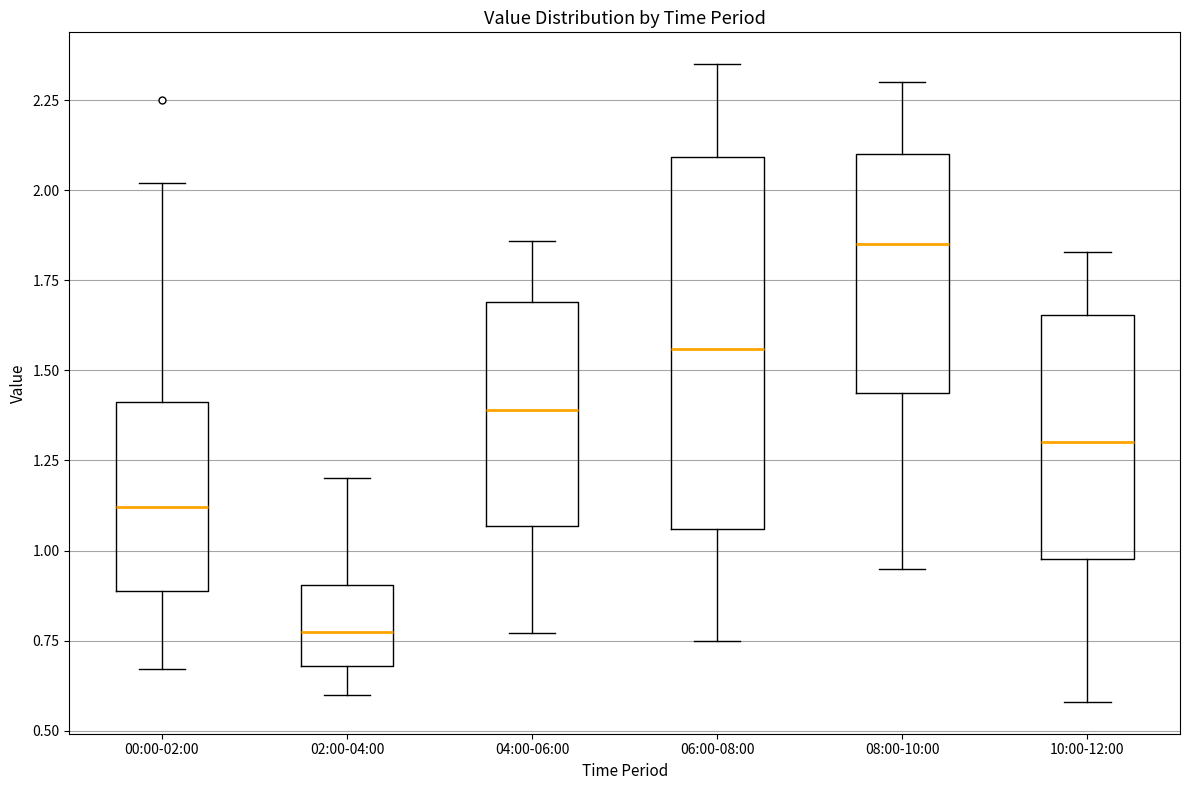

Reading left to right, read every box against the y-axis: the position of its median line, the range the box covers, and the ends of its whiskers. The values are not printed on the chart, so give them approximately, as read against the axis.

00:00-02:00: median 1.10, box 0.90 to 1.40, whiskers 0.65 to 2.00
02:00-04:00: median 0.80, box 0.70 to 0.90, whiskers 0.60 to 1.20
04:00-06:00: median 1.40, box 1.05 to 1.70, whiskers 0.75 to 1.85
06:00-08:00: median 1.55, box 1.05 to 2.10, whiskers 0.75 to 2.35
08:00-10:00: median 1.85, box 1.45 to 2.10, whiskers 0.95 to 2.30
10:00-12:00: median 1.30, box 1.00 to 1.65, whiskers 0.60 to 1.85